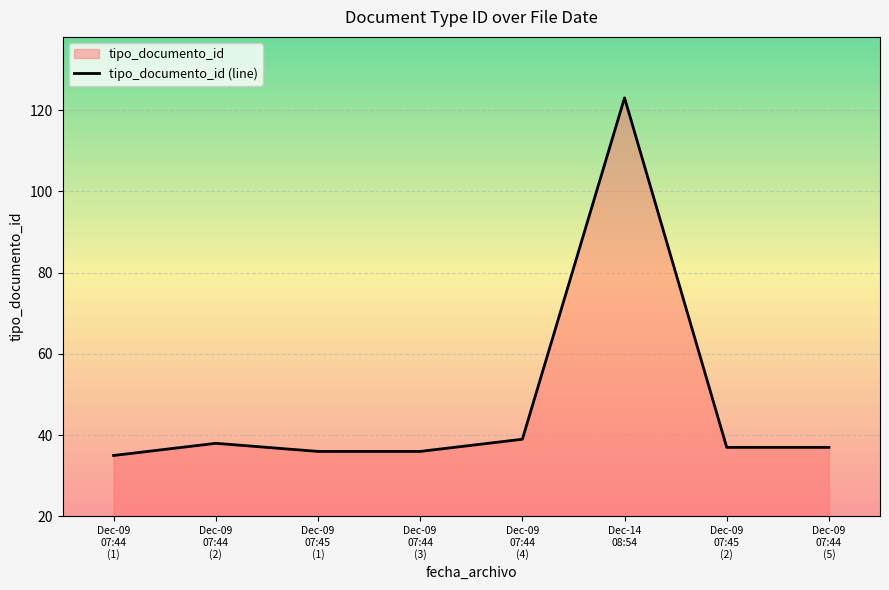

List the labels in order of value, largest first.

Dec-14
08:54, Dec-09
07:44
(4), Dec-09
07:44
(2), Dec-09
07:45
(2), Dec-09
07:44
(5), Dec-09
07:45
(1), Dec-09
07:44
(3), Dec-09
07:44
(1)